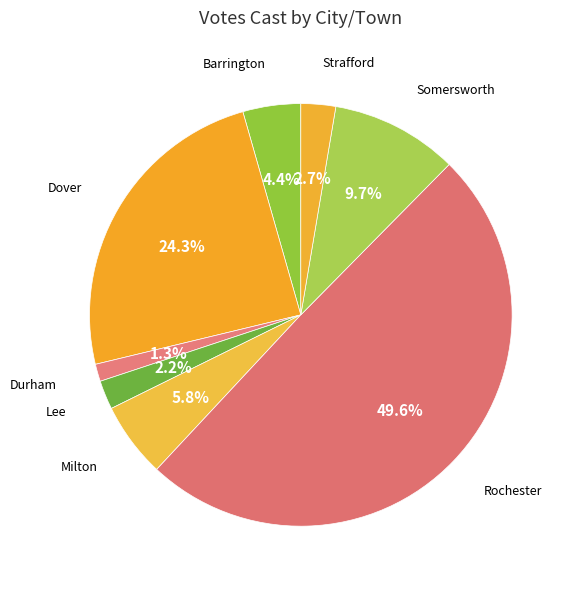

Count the number of slices in the pie.

8